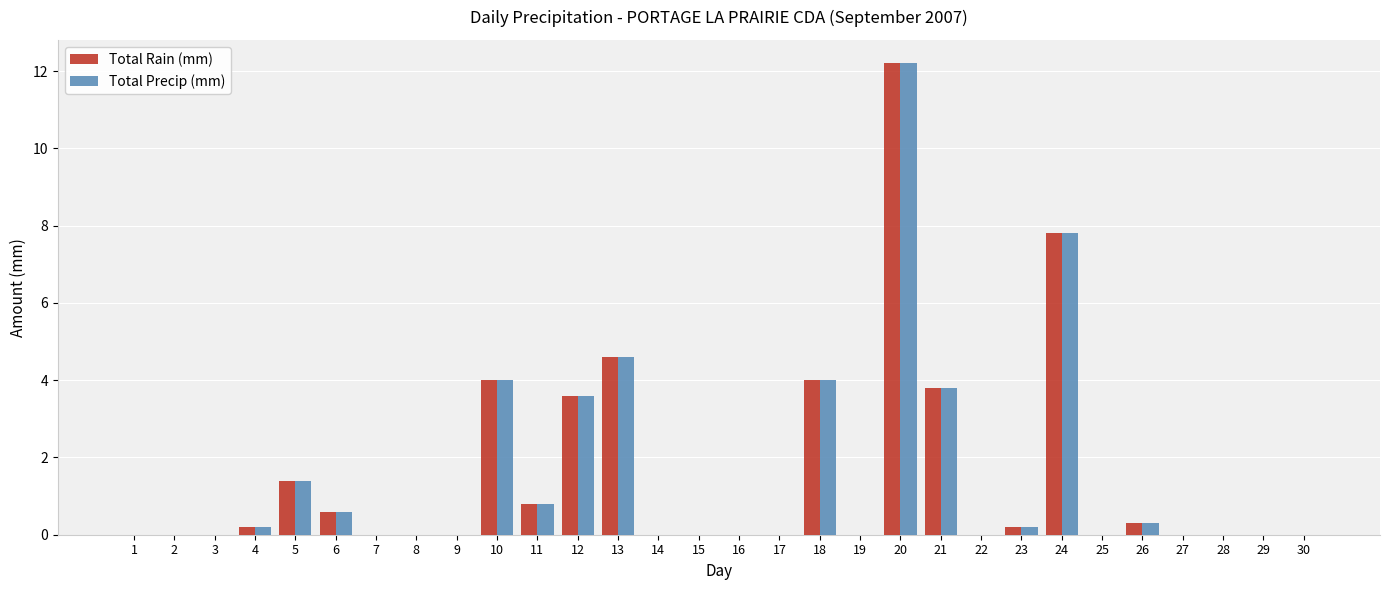

At which category is the sum across all series the highest?

20